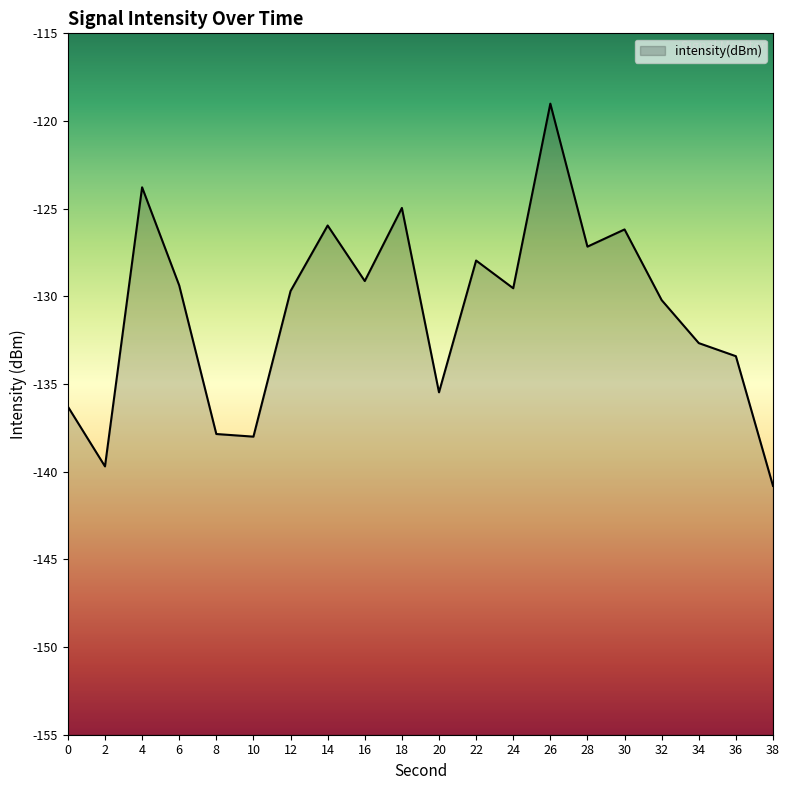

What is the difference between the second highest and second lowest values?

15.9